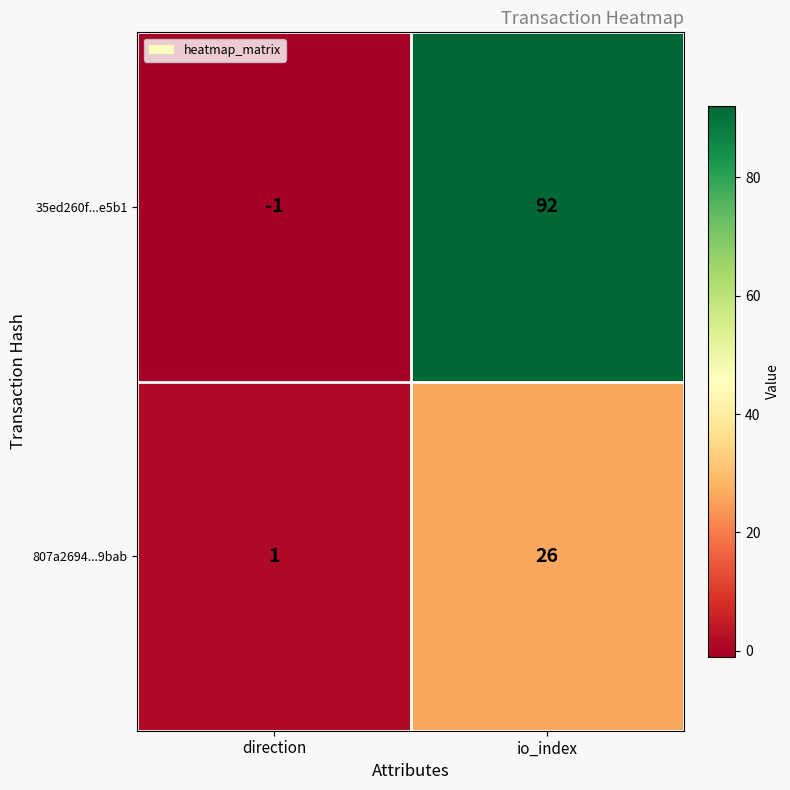

What is the difference between the 35ed260f...e5b1 values at io_index and direction?

93